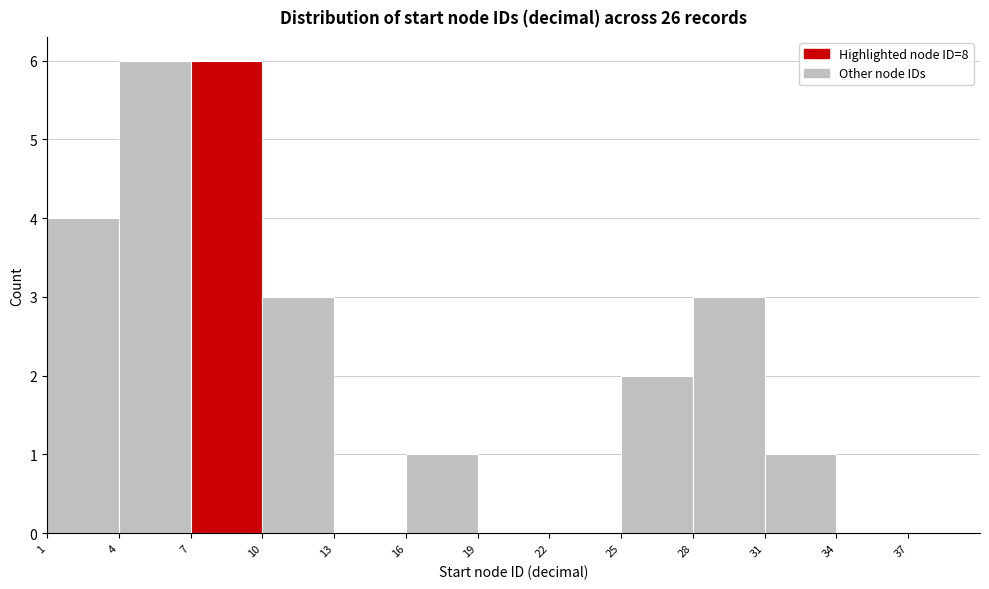

Reading left to right, list every bar in this chart as the range it spans on the x-axis followed by its height. The values are not printed on the chart, so give them approximately, as read against the axis.

1 to 4: 4
4 to 7: 6
7 to 10: 6
10 to 13: 3
13 to 16: 0
16 to 19: 1
19 to 22: 0
22 to 25: 0
25 to 28: 2
28 to 31: 3
31 to 34: 1
34 to 37: 0
37 to 40: 0